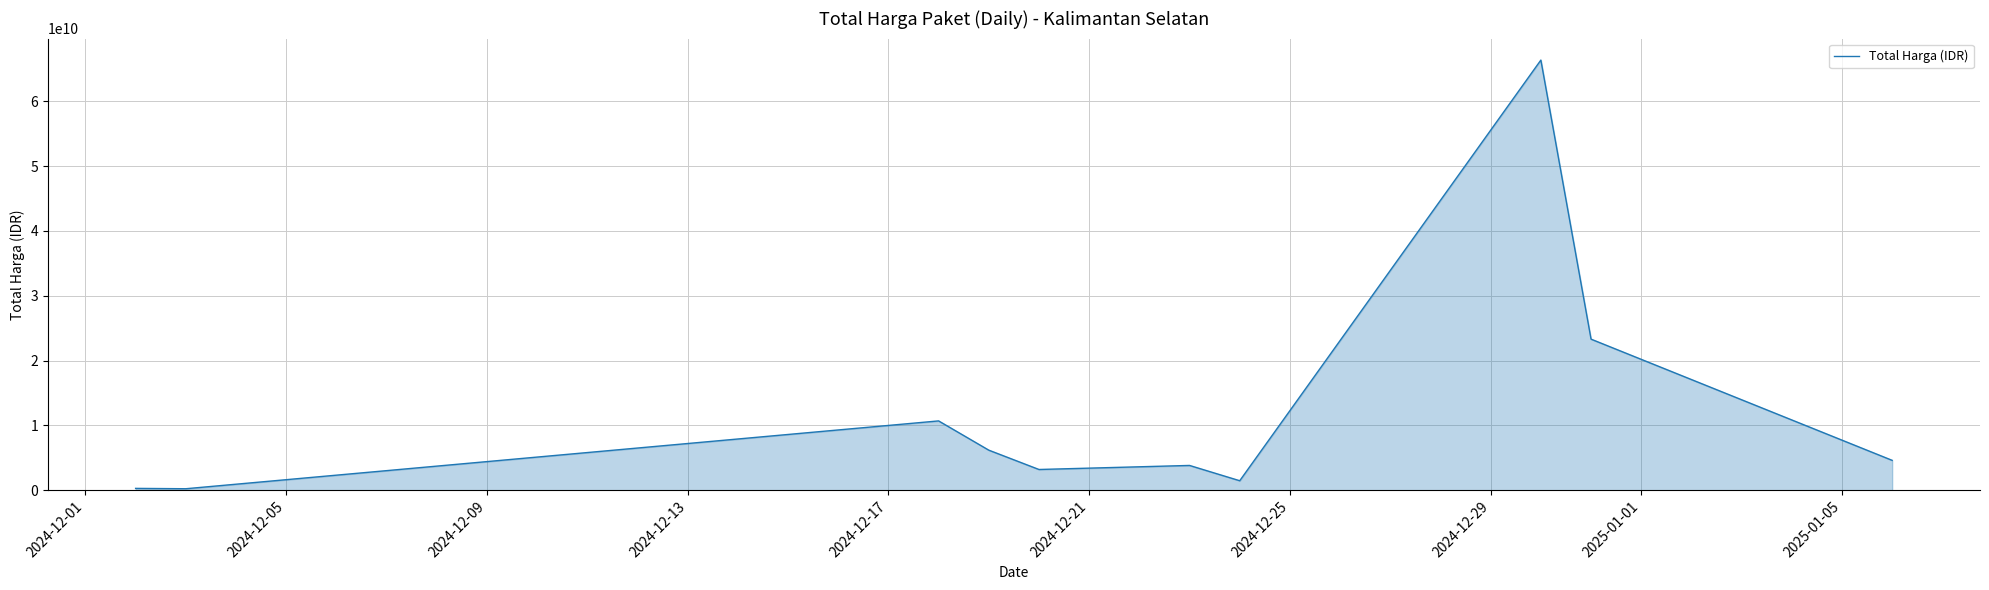

What is the sum of all values?

120162059142